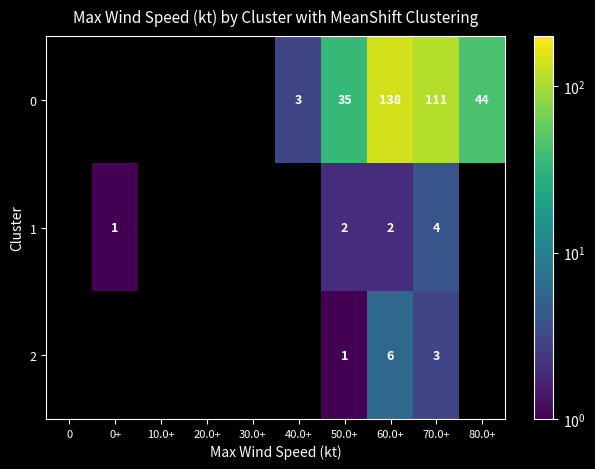

What is the spread (max minus min) of values at 70.0+?

108